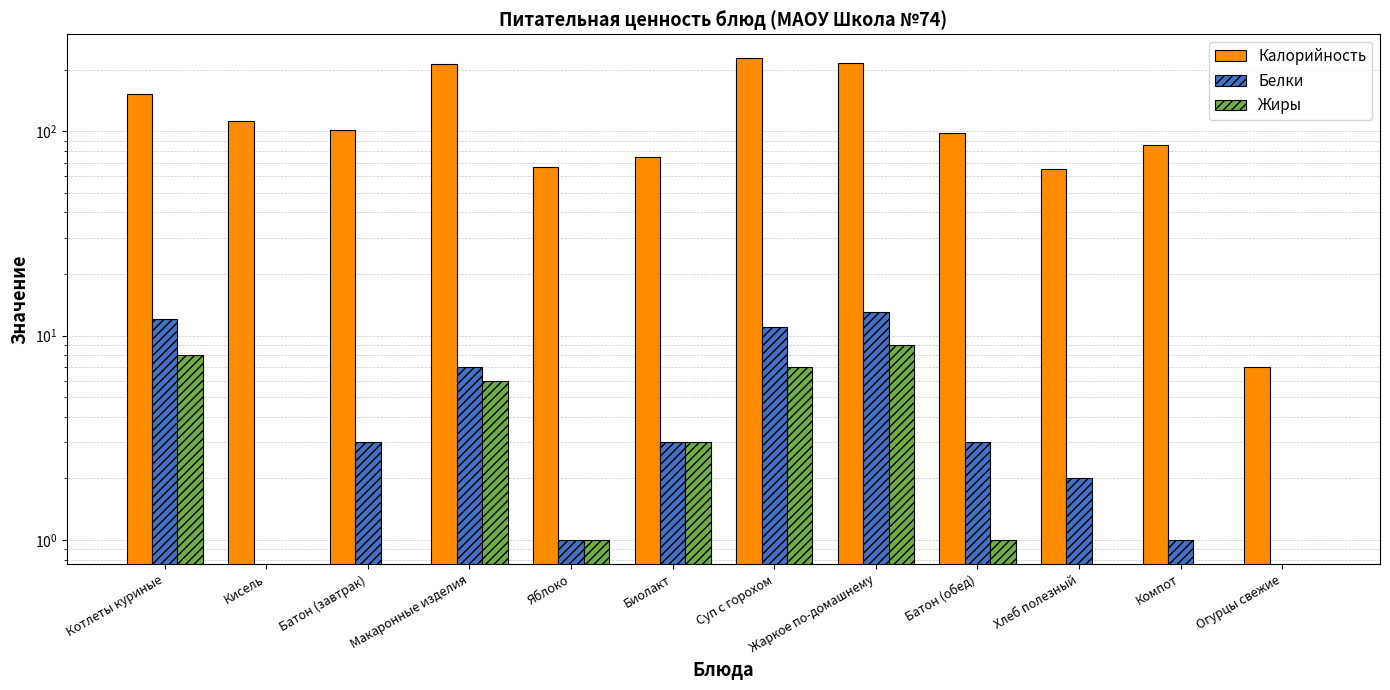

Rank the series by their maximum value, from lowest to highest.

Жиры, Белки, Калорийность